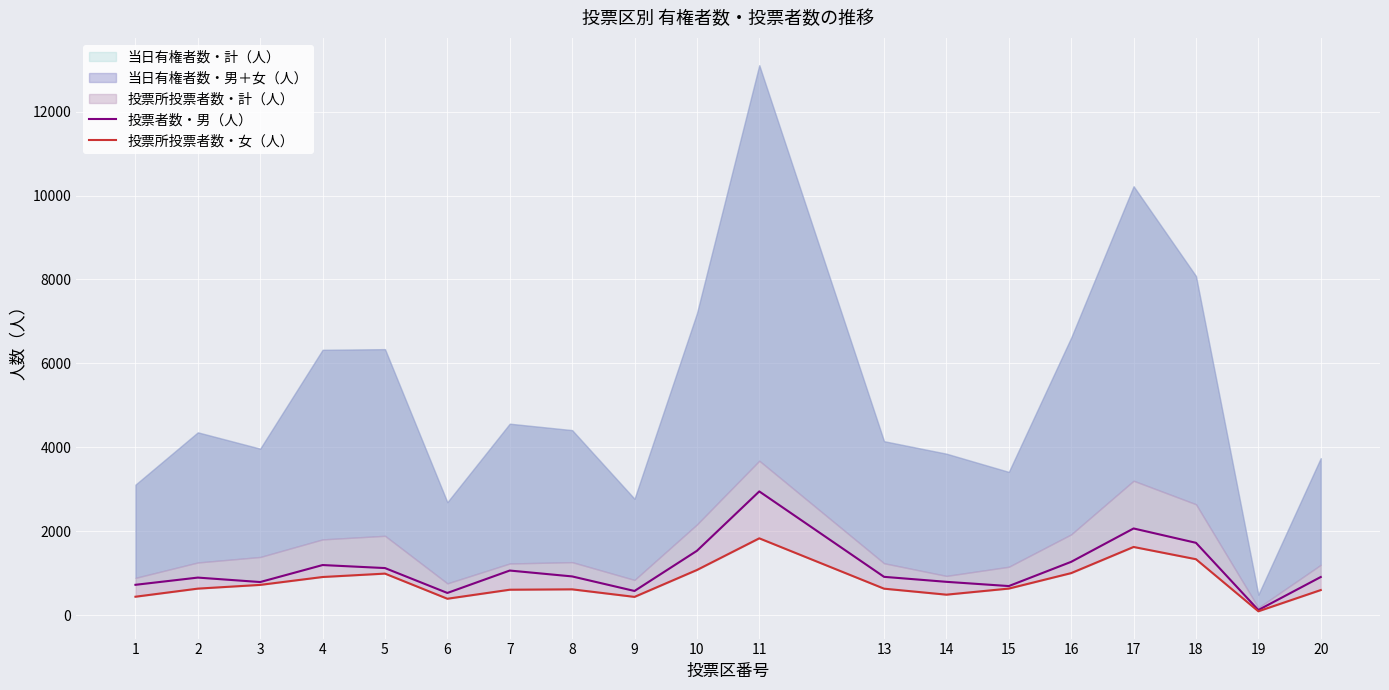

How many values in the 投票者数・男（人） series exceed 911?

9